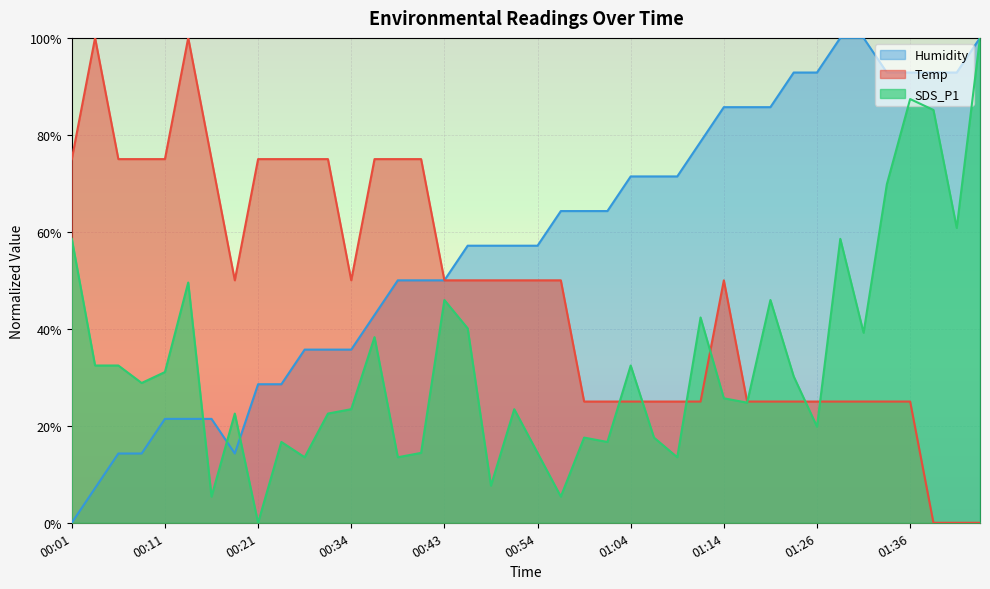

True or false: Humidity and SDS_P1 cross at least once.

True